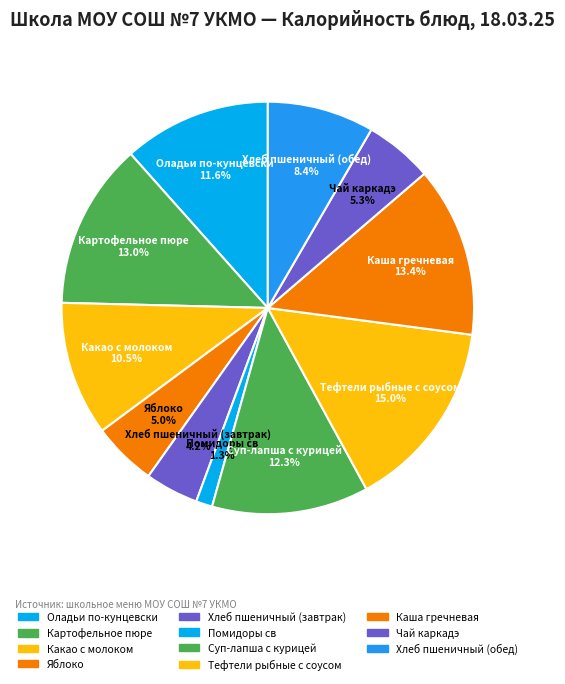

What portion of the pie excludes Суп-лапша с курицей?

87.7%